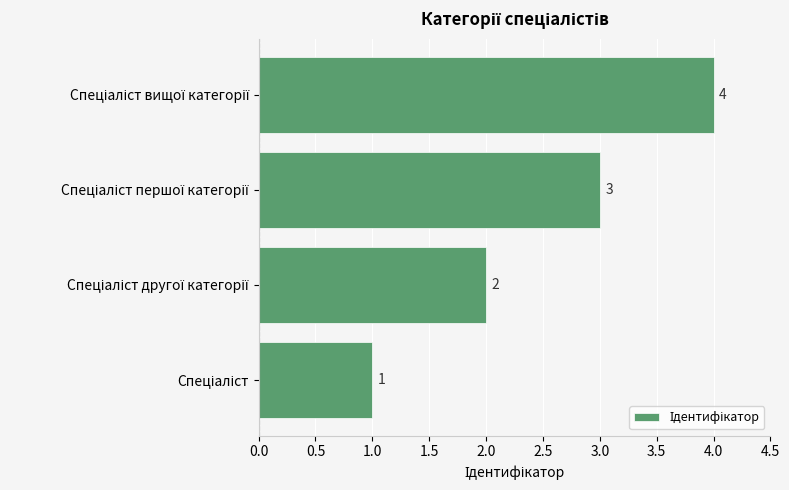

What is the maximum value shown in the chart?

4